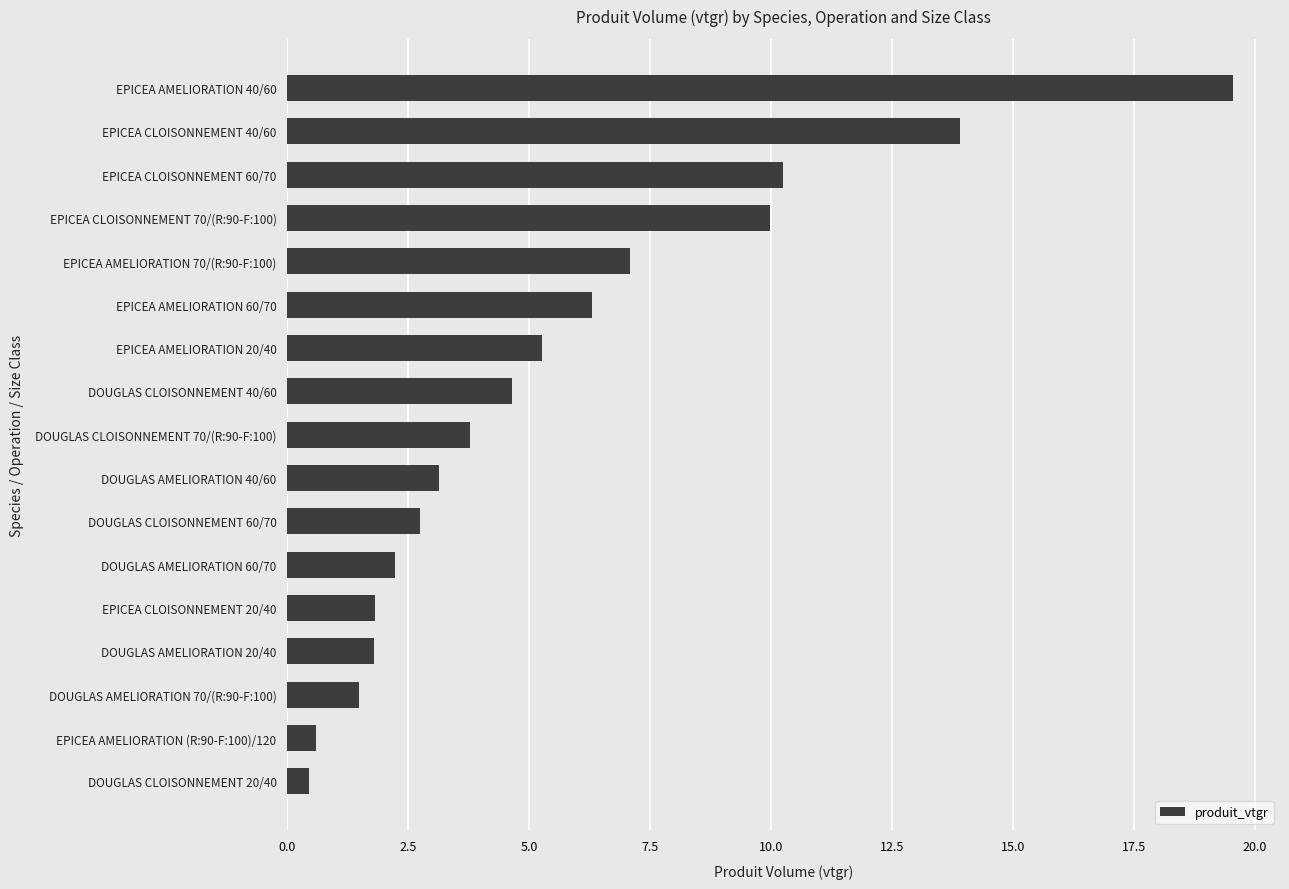

What is the value of the 2nd bar from the top?

13.9